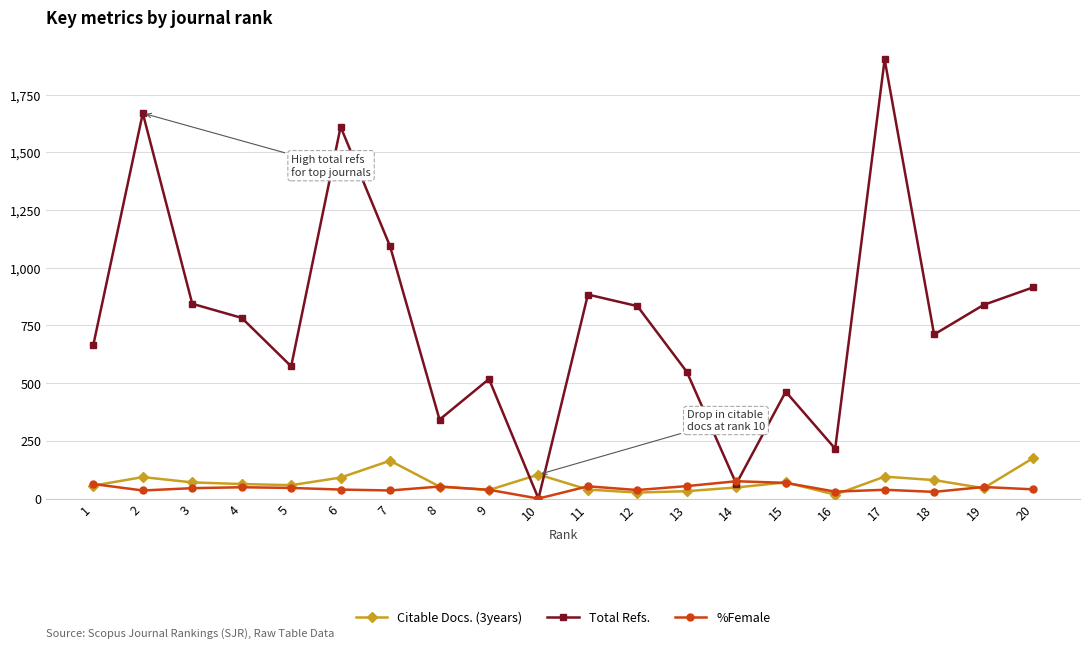

How many lines are shown in the chart?

3